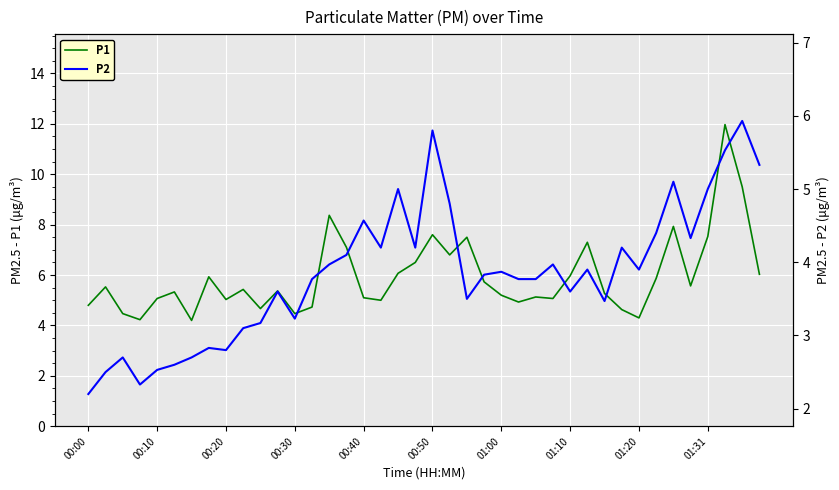

At which label does P2 reach its minimum?

00:00